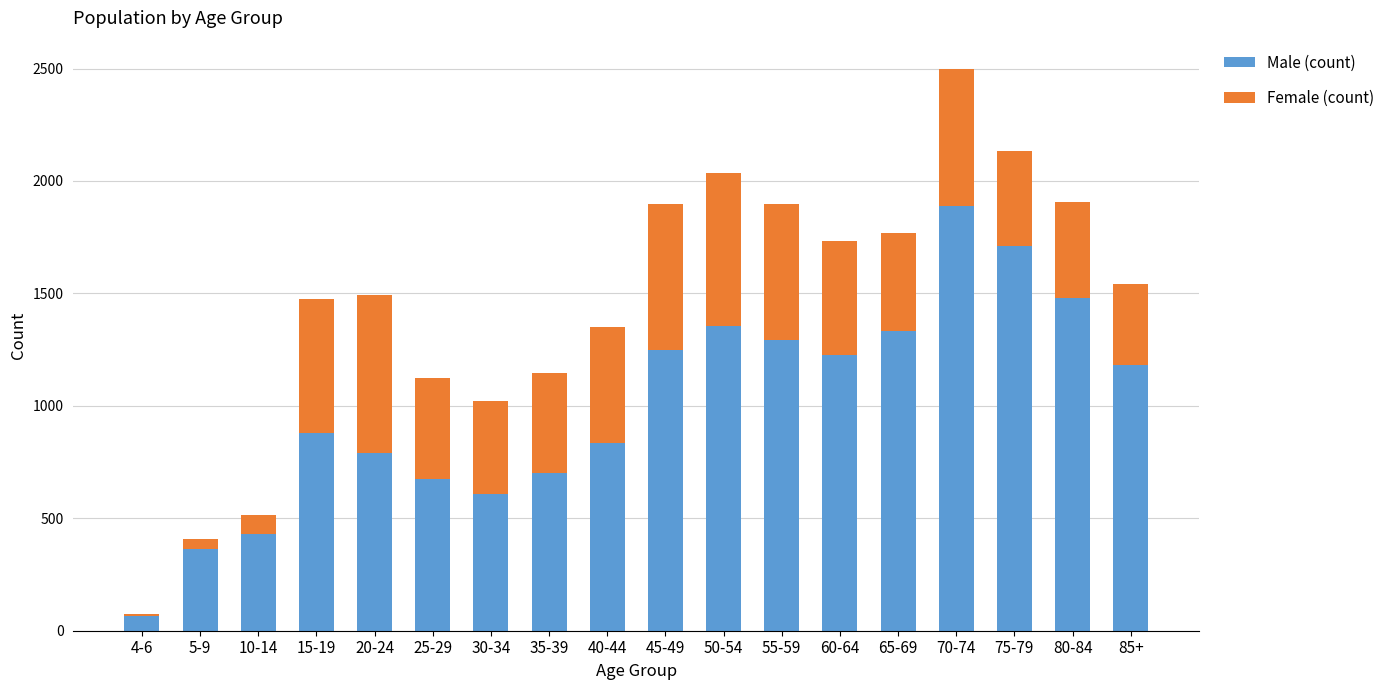

At which category is the sum across all series the highest?

70-74